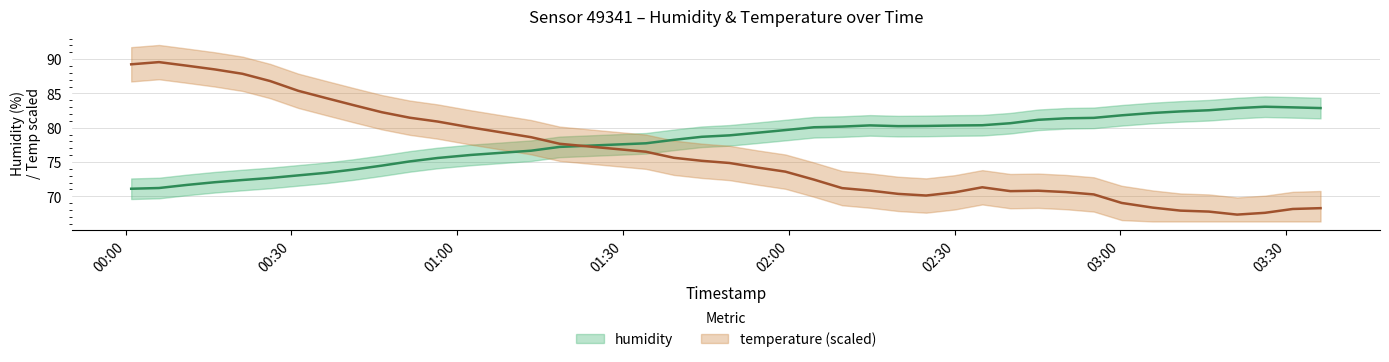

Which series has the largest total across all categories?

humidity